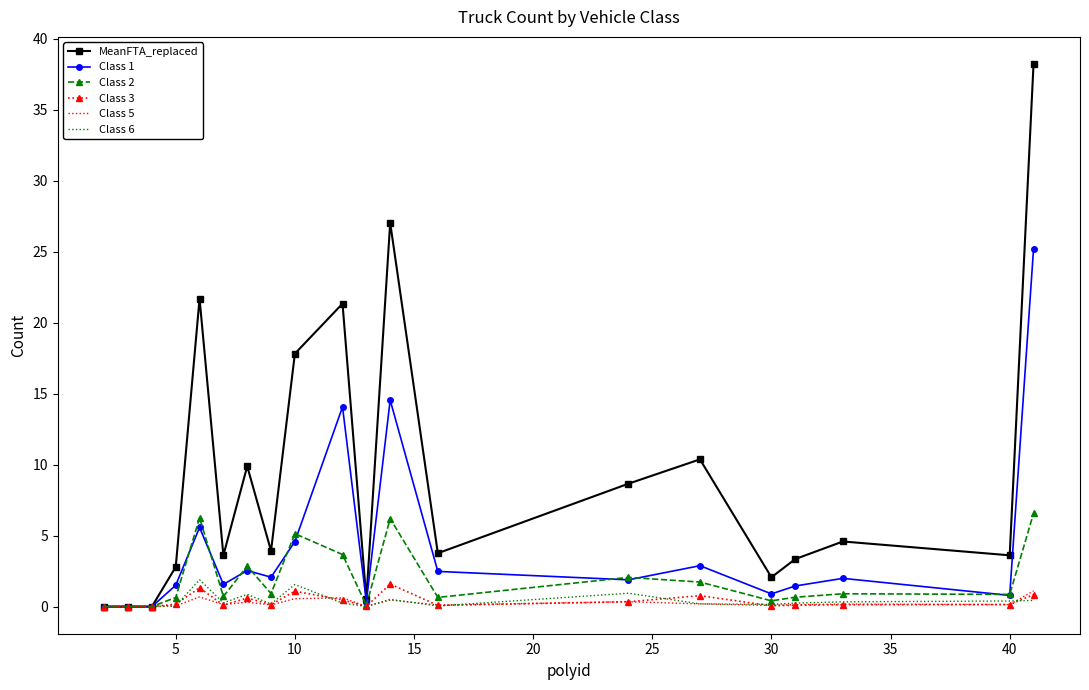

What is the greatest value displayed?

38.2